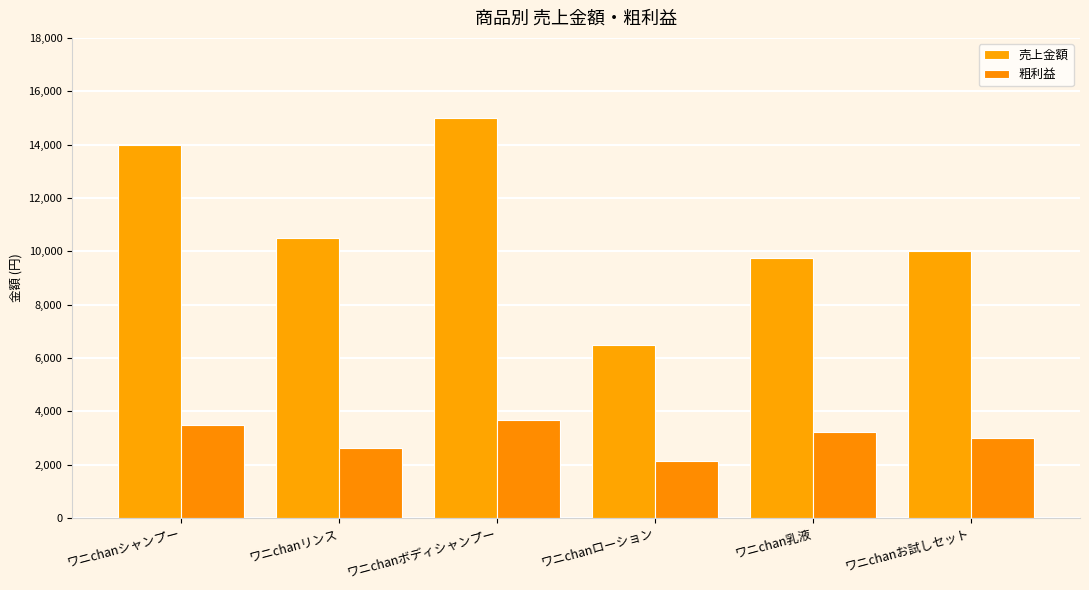

How many distinct data groups are displayed?

2